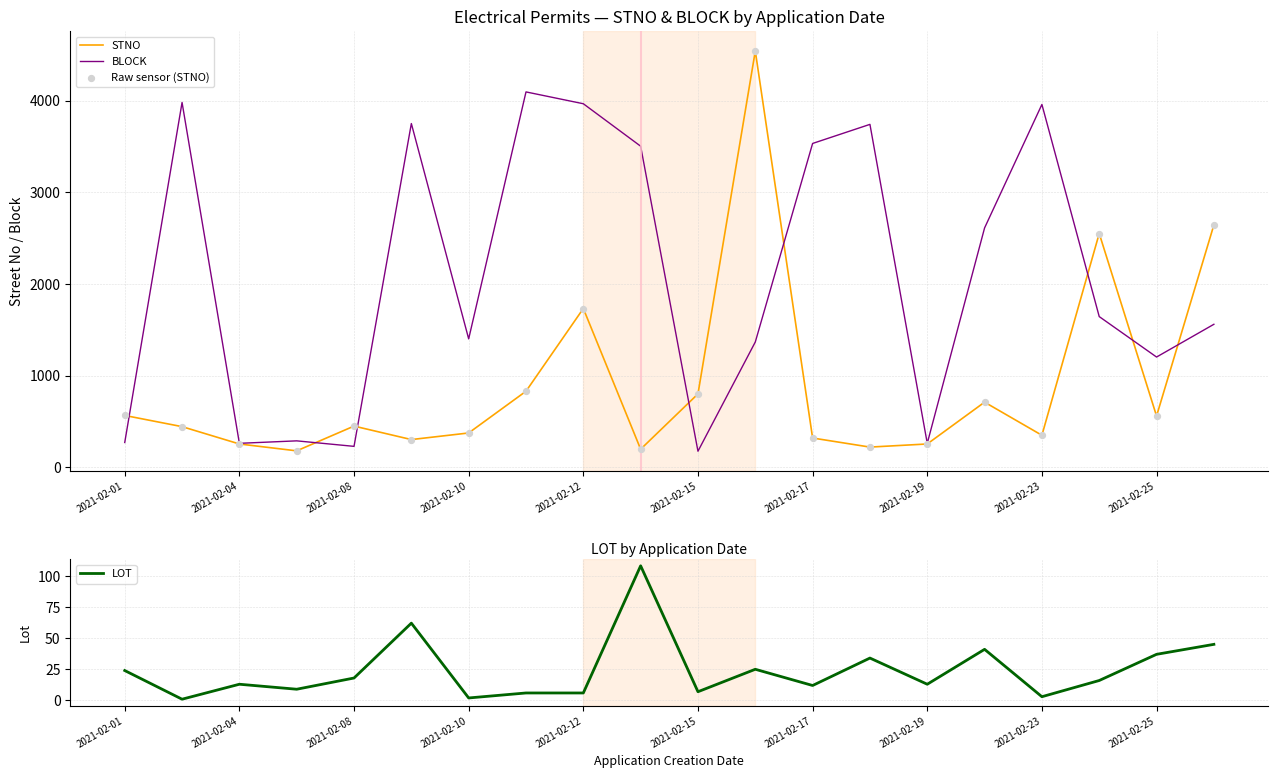

At which category is the sum across all series the highest?

11